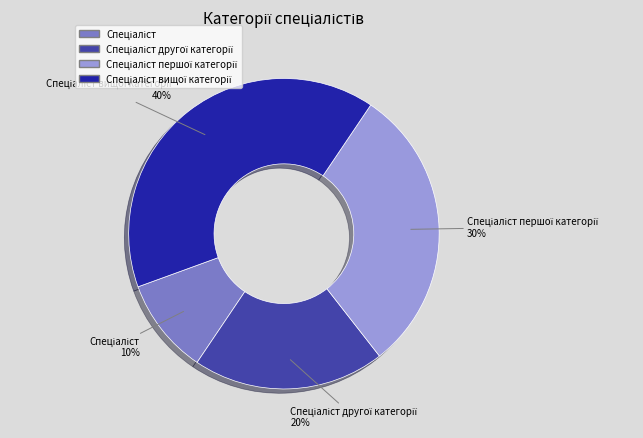

Does any single category account for the majority?

No